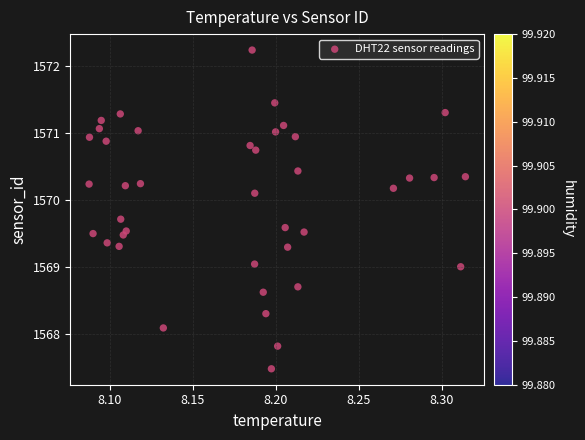

What is the range of Y values (max minus min)?

4.8